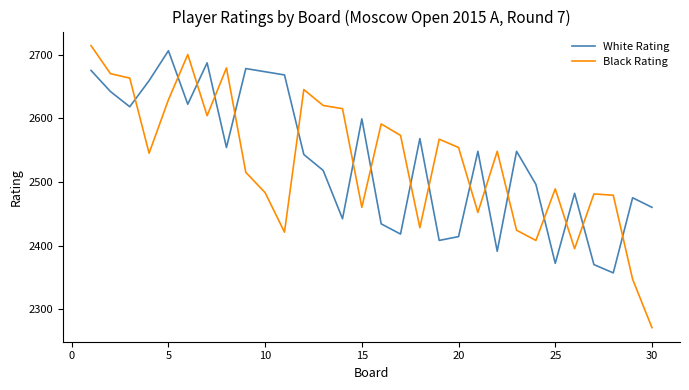

What is the difference between the maximum and minimum values in the Black Rating series?

443